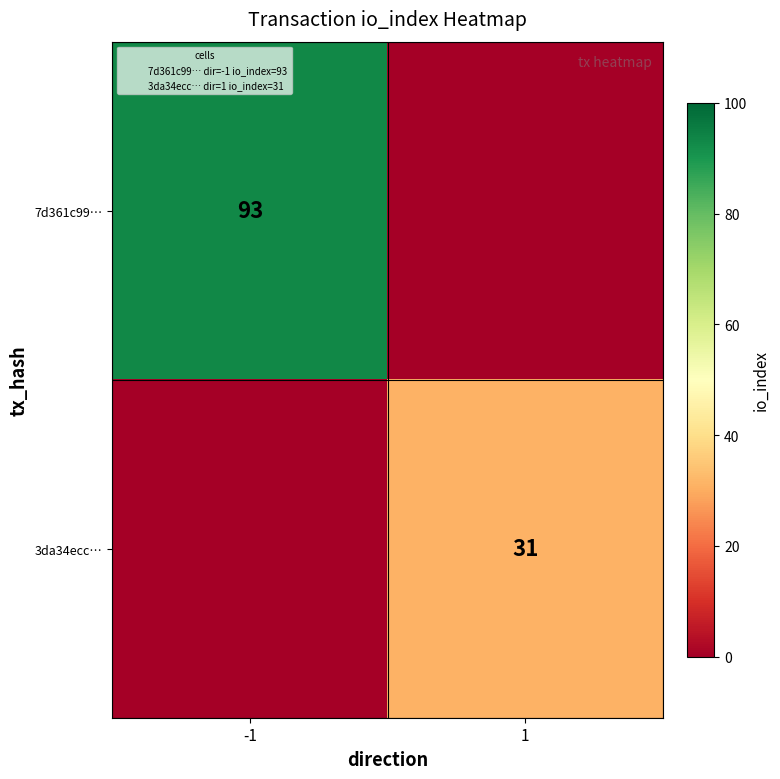

Which series has the widest spread of values?

7d361c99…